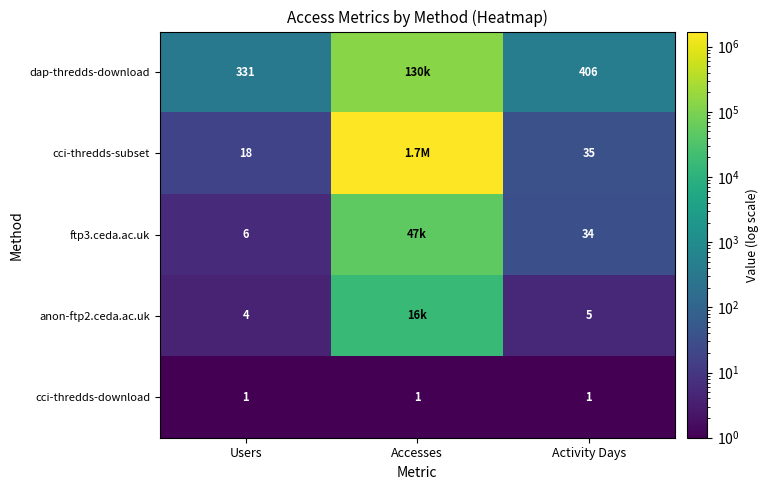

True or false: cci-thredds-subset has a value of 18 at Users.

True